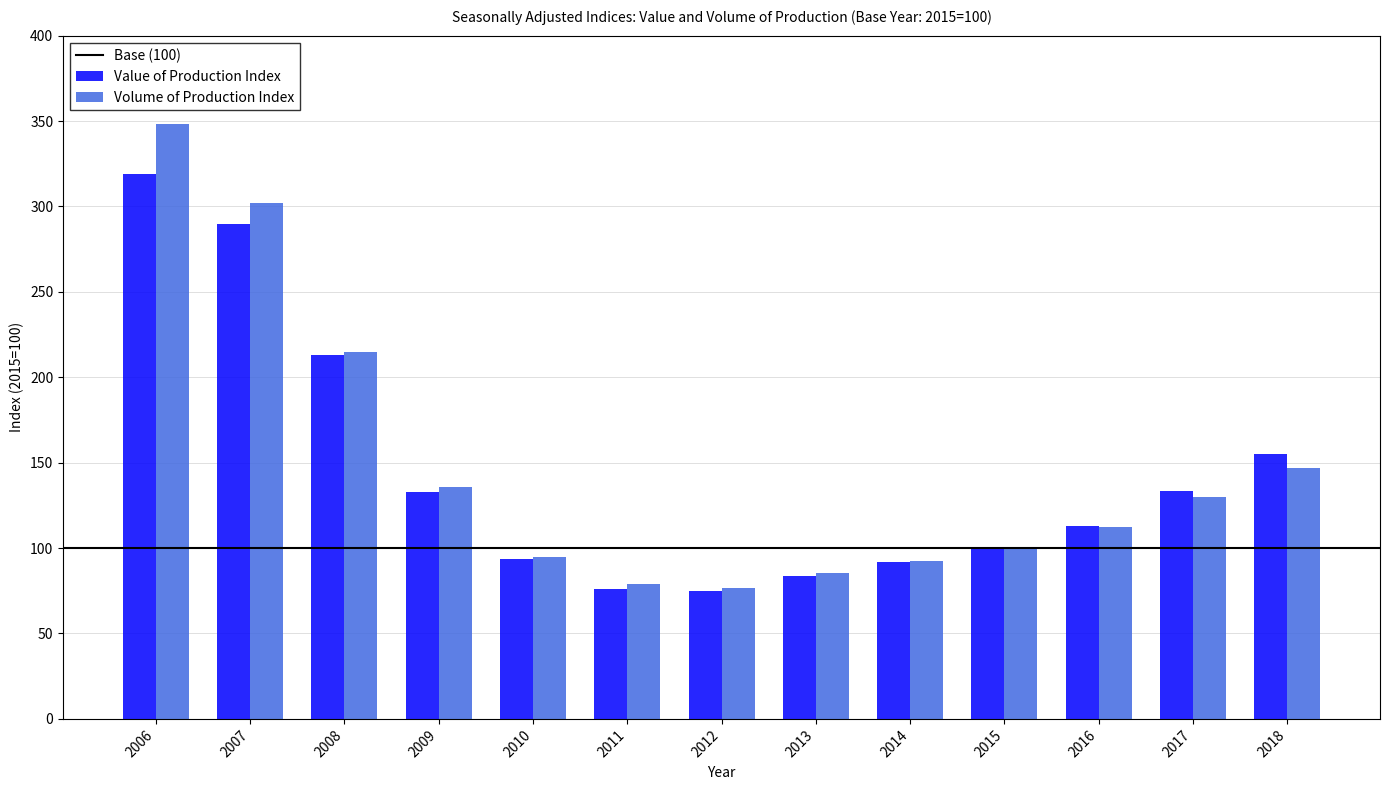

List the series in order of their peak value, highest first.

Volume of Production Index, Value of Production Index